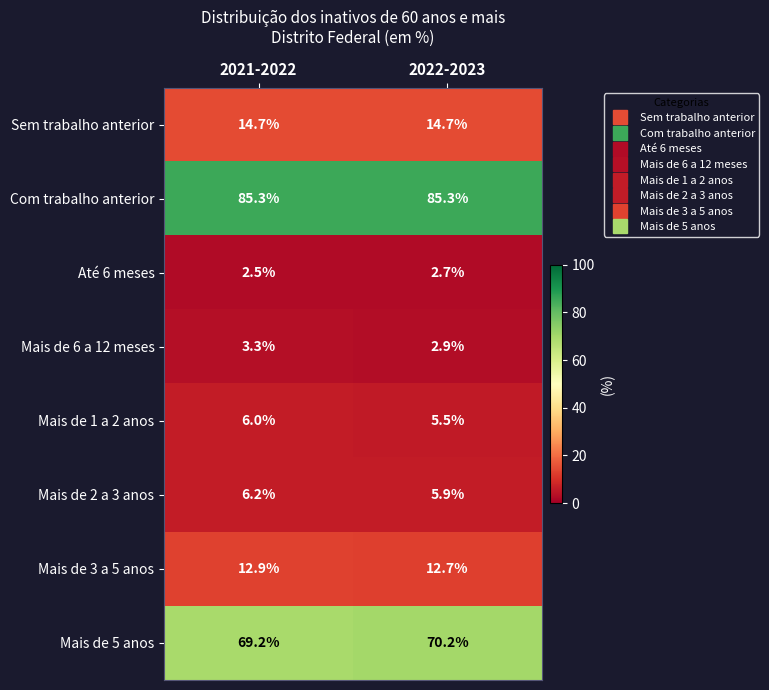

The Mais de 1 a 2 anos series shows 5.5 at 2022-2023. True or false?

True